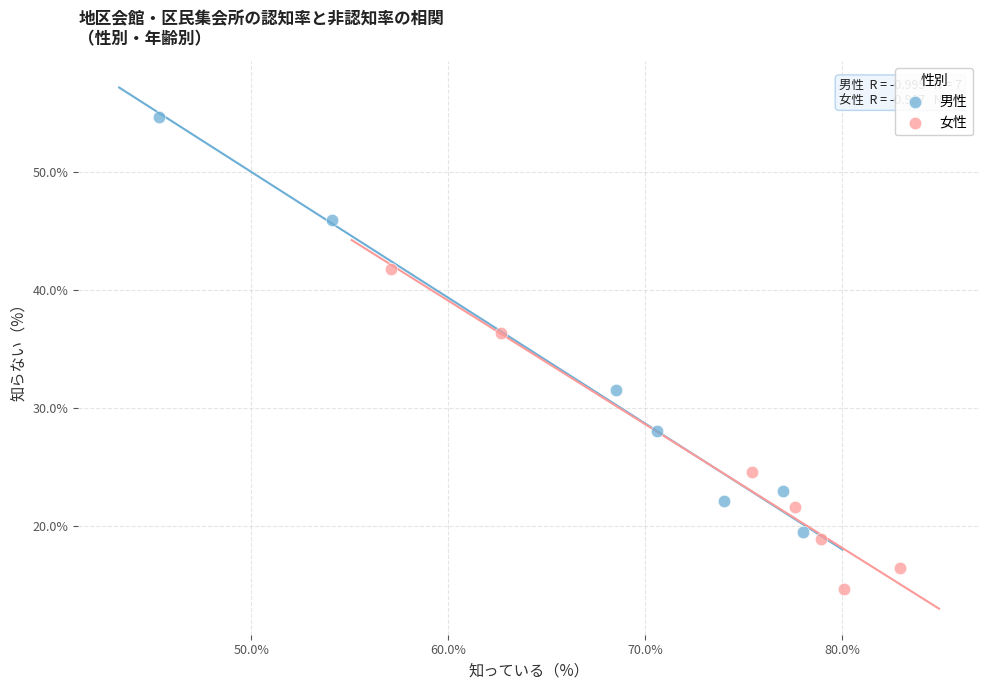

Which series contains the highest Y value?

男性